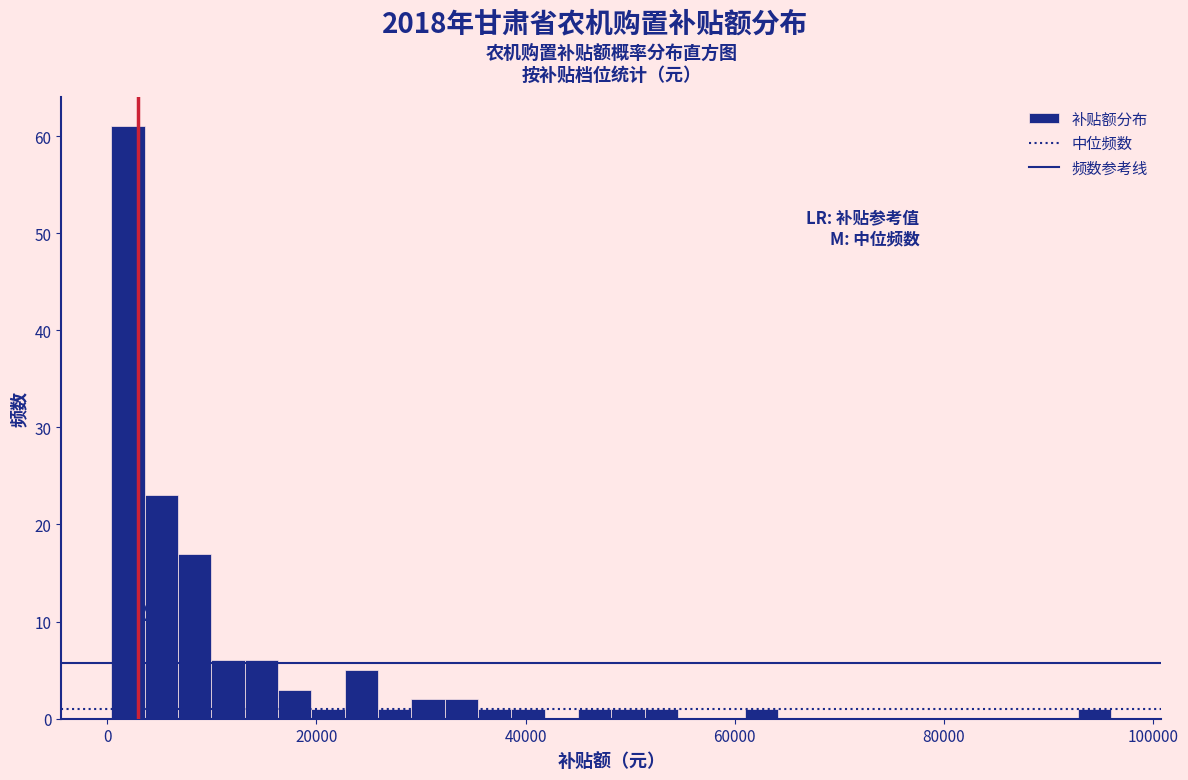

Around what value on the x-axis is the tallest bar? Give the approximate position of its centre, as read against the axis.

2000